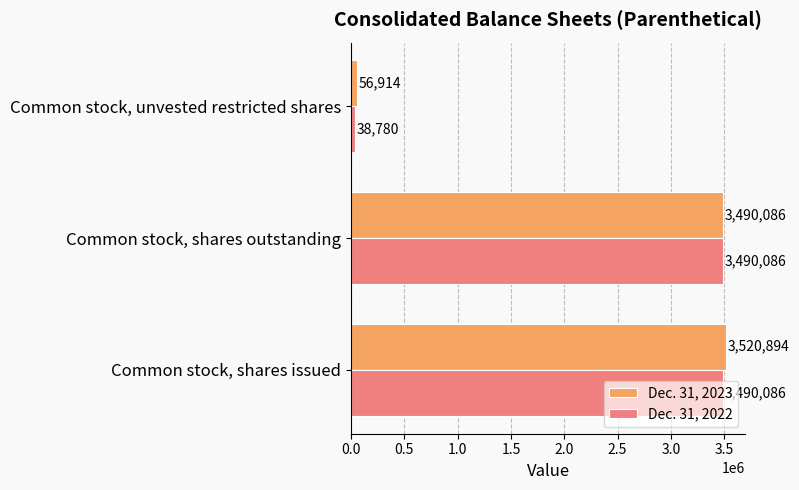

What is the difference between the Dec. 31, 2022 values at Common stock, unvested restricted shares and Common stock, shares outstanding?

3451306